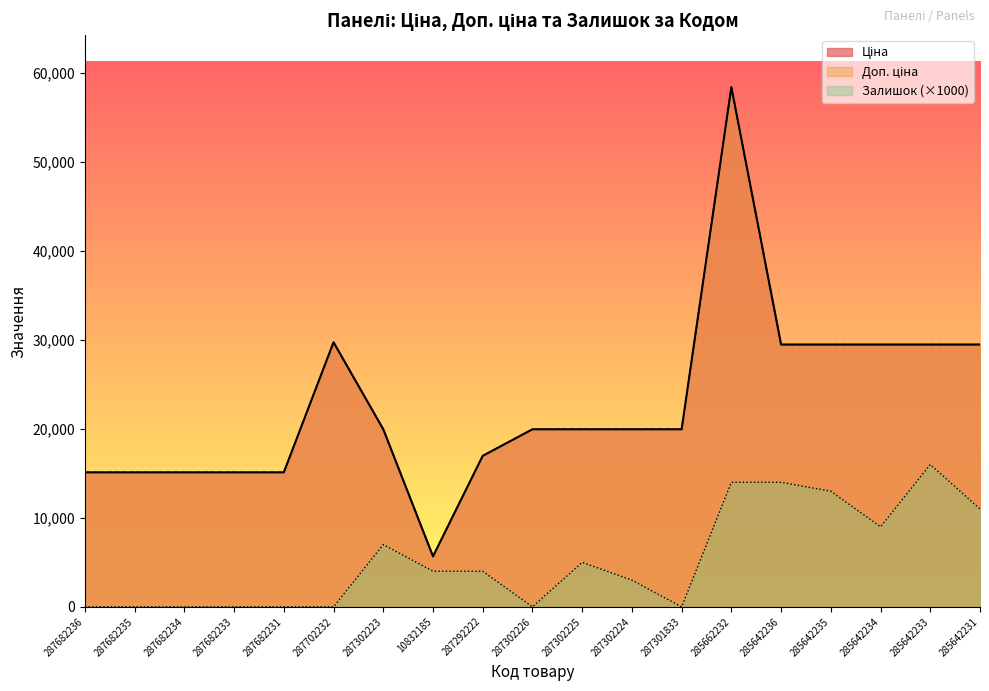

What is the label of the 9th point from the right?

287302225